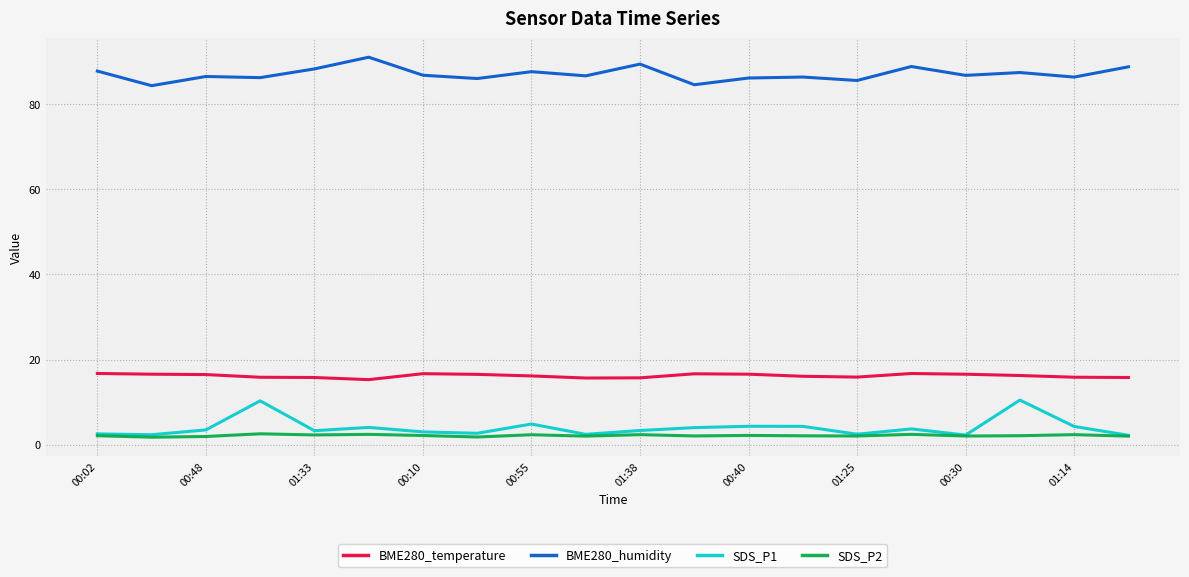

Which series has the largest total across all categories?

BME280_humidity